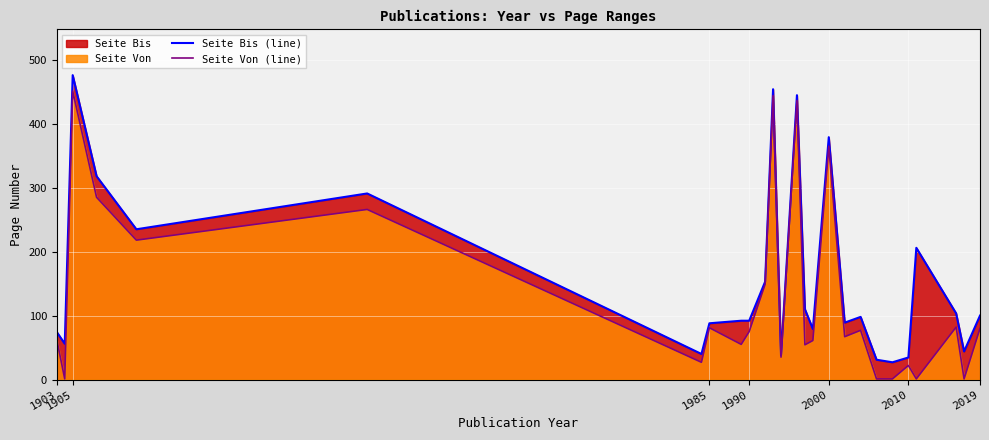

Which series has the largest total across all categories?

Seite Bis (line)